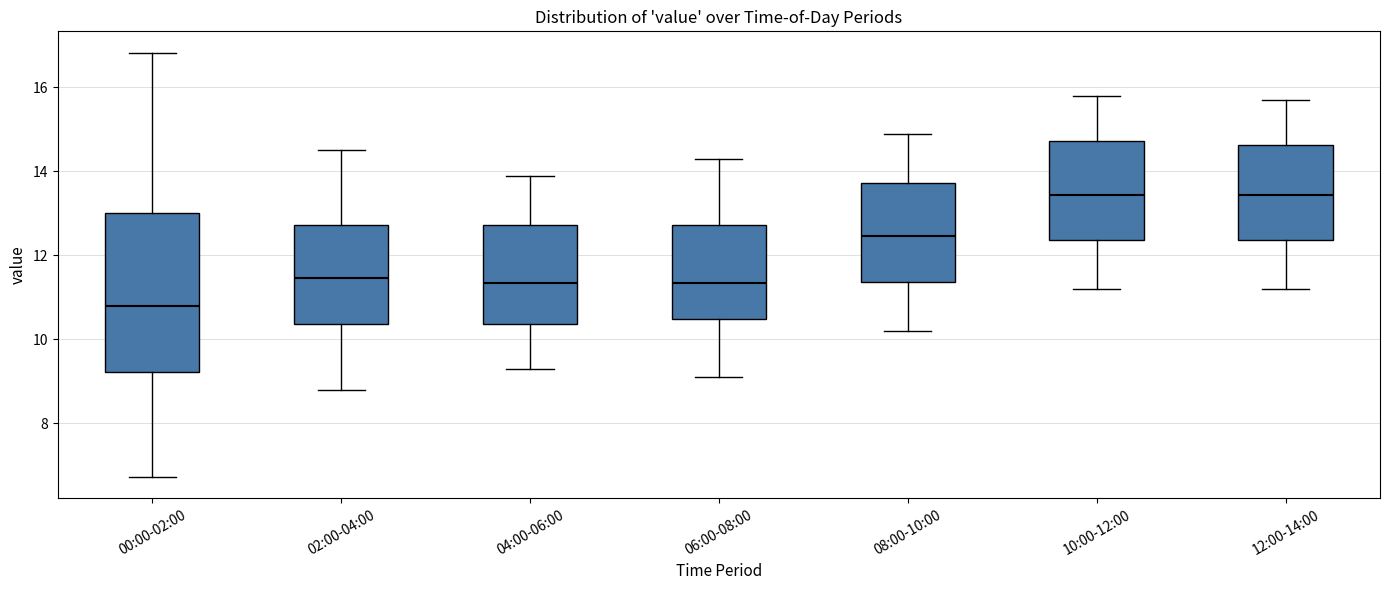

Reading left to right, read every box against the y-axis: the position of its median line, the range the box covers, and the ends of its whiskers. The values are not printed on the chart, so give them approximately, as read against the axis.

00:00-02:00: median 10.8, box 9.2 to 13.0, whiskers 6.8 to 16.8
02:00-04:00: median 11.4, box 10.4 to 12.8, whiskers 8.8 to 14.6
04:00-06:00: median 11.4, box 10.4 to 12.8, whiskers 9.4 to 14.0
06:00-08:00: median 11.4, box 10.4 to 12.8, whiskers 9.2 to 14.4
08:00-10:00: median 12.4, box 11.4 to 13.8, whiskers 10.2 to 15.0
10:00-12:00: median 13.4, box 12.4 to 14.8, whiskers 11.2 to 15.8
12:00-14:00: median 13.4, box 12.4 to 14.6, whiskers 11.2 to 15.8